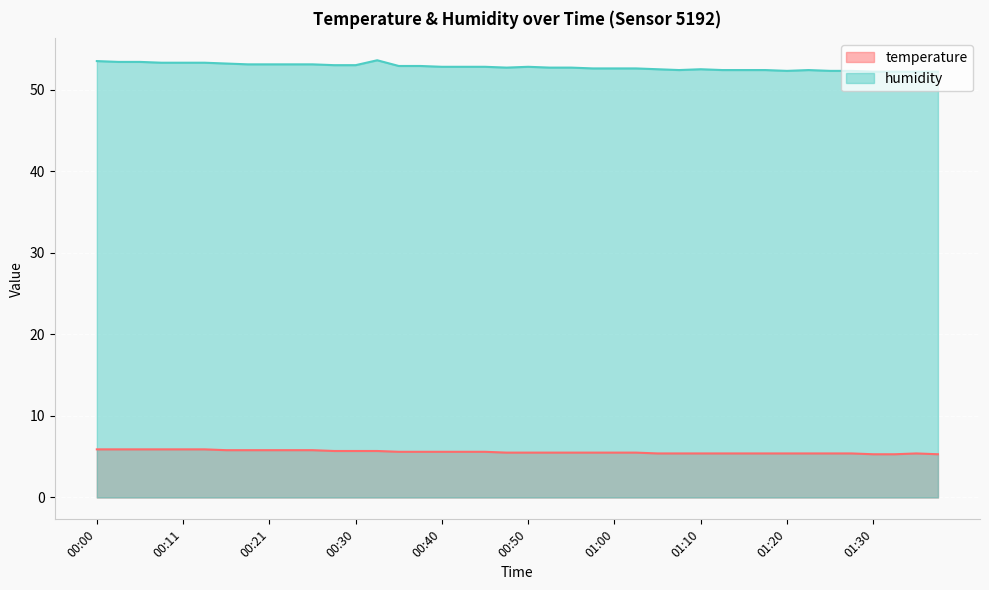

Which label corresponds to the smallest value in the chart?

01:30